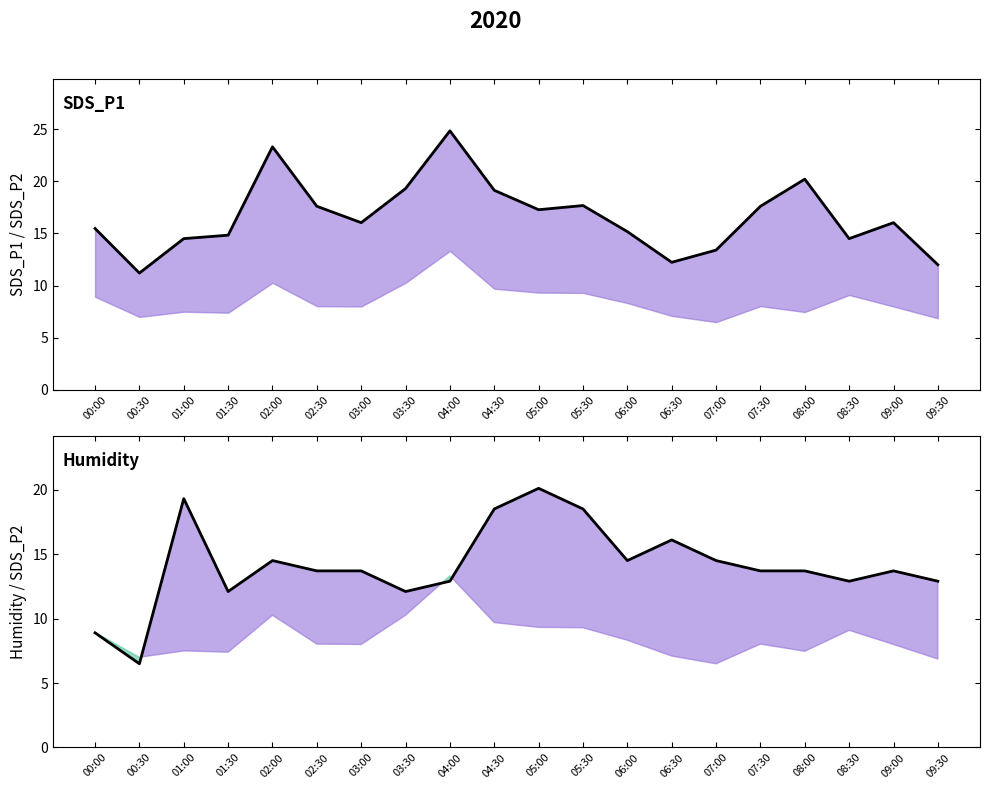

Which series has the widest spread of values?

SDS_P1 line